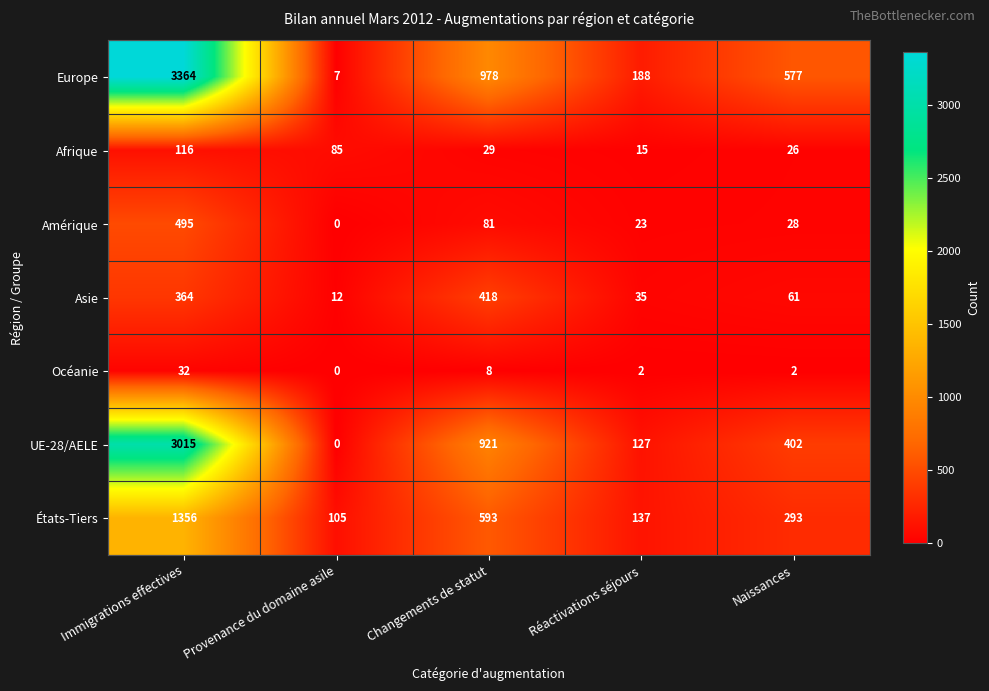

What is the difference between the maximum and minimum values in the États-Tiers series?

1251